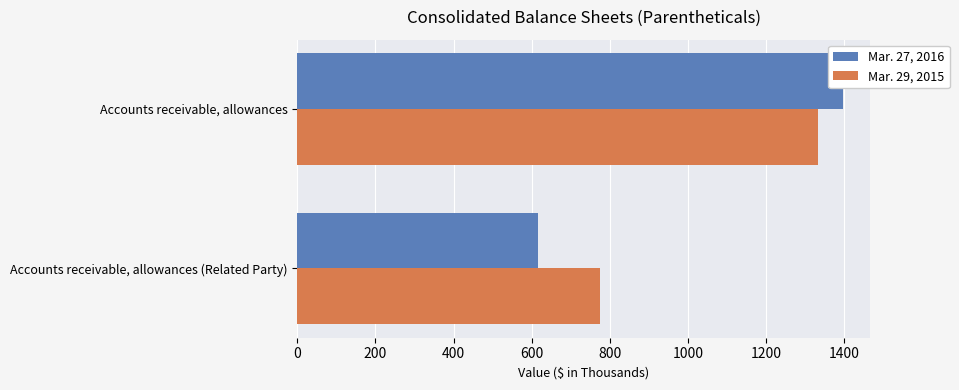

What value does the Mar. 29, 2015 series have at Accounts receivable, allowances, to the nearest 50?

1350